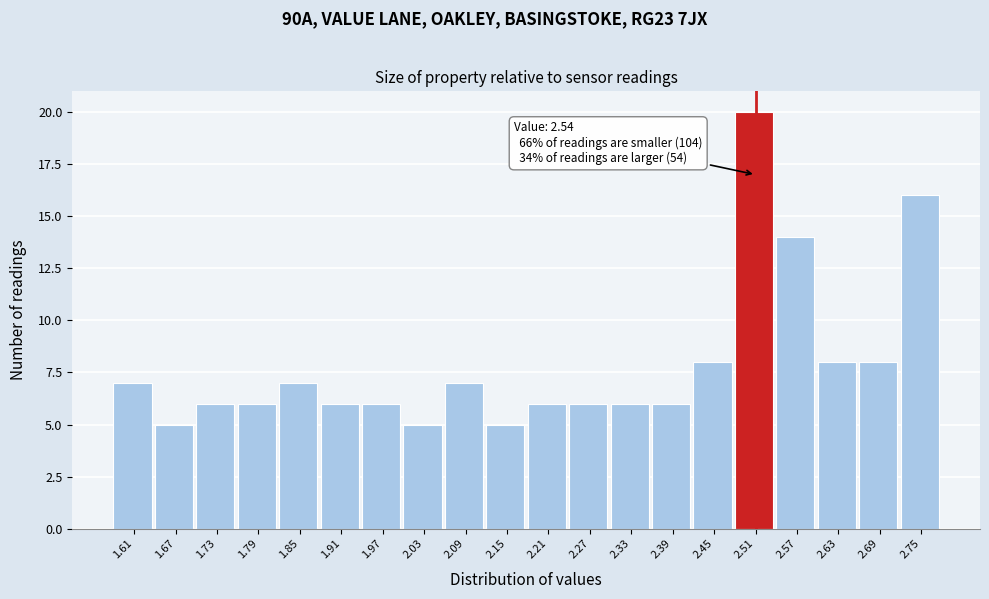

Reading left to right, list all the values displayed in this chart.

1.61=7	1.67=5	1.73=6	1.79=6	1.85=7	1.91=6	1.97=6	2.03=5	2.09=7	2.15=5	2.21=6	2.27=6	2.33=6	2.39=6	2.45=8	2.51=20	2.57=14	2.63=8	2.69=8	2.75=16